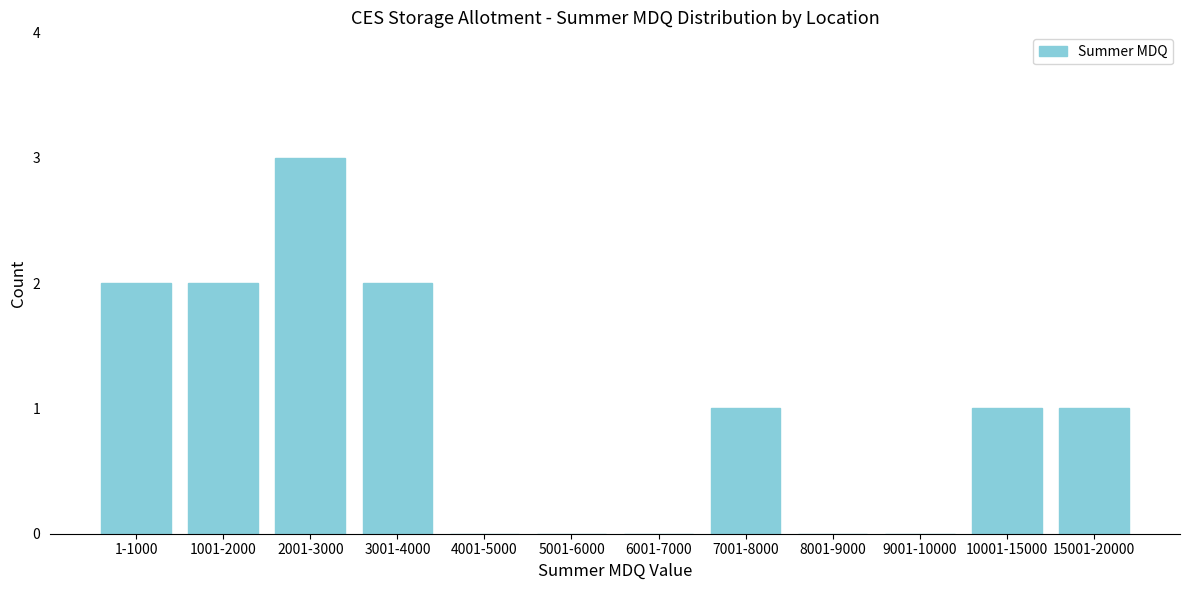

Reading right to left, what are all the values shown in this chart?

15001-20000=1	10001-15000=1	9001-10000=0	8001-9000=0	7001-8000=1	6001-7000=0	5001-6000=0	4001-5000=0	3001-4000=2	2001-3000=3	1001-2000=2	1-1000=2